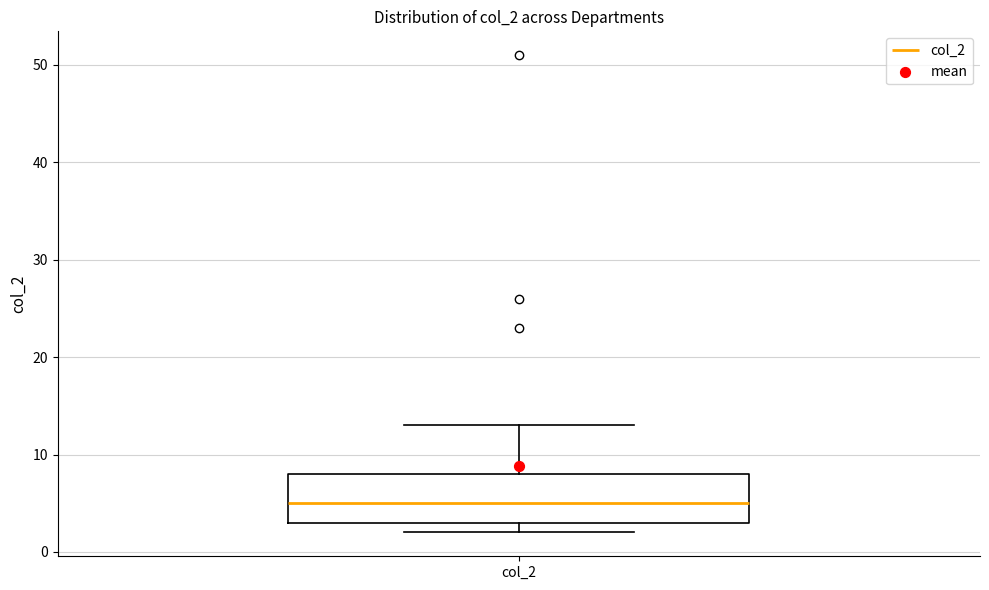

Where does the median line of the box for col_2 sit on the y-axis? The values are not printed on the chart, so give them approximately, as read against the axis.

5